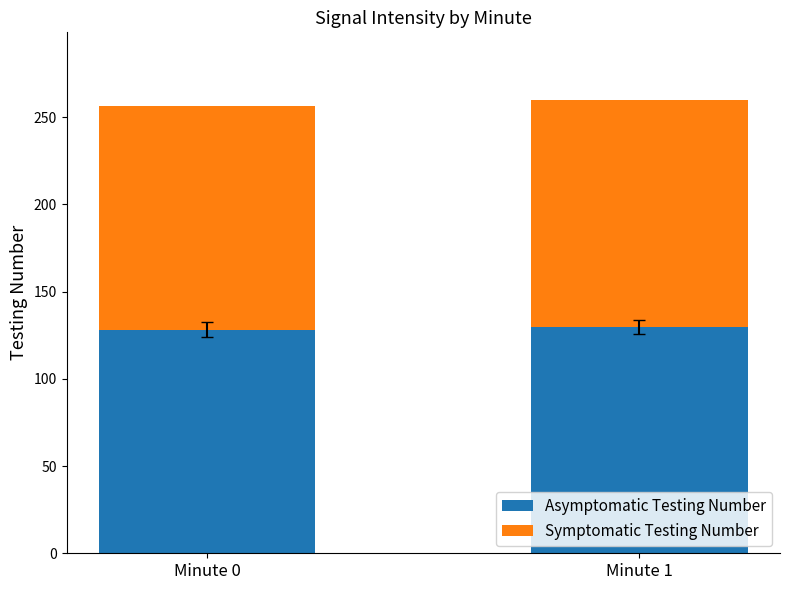

Is it true that Asymptomatic Testing Number equals 128.2 at Minute 0?

True